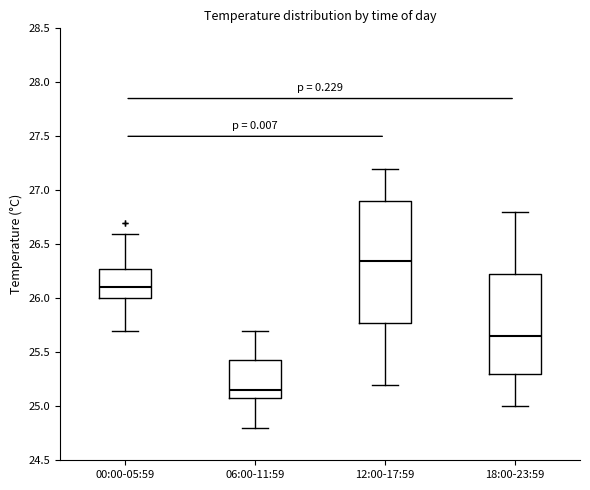

Reading left to right, read every box against the y-axis: the position of its median line, the range the box covers, and the ends of its whiskers. The values are not printed on the chart, so give them approximately, as read against the axis.

00:00-05:59: median 26.10, box 26.00 to 26.30, whiskers 25.70 to 26.60
06:00-11:59: median 25.15, box 25.10 to 25.45, whiskers 24.80 to 25.70
12:00-17:59: median 26.35, box 25.80 to 26.90, whiskers 25.20 to 27.20
18:00-23:59: median 25.65, box 25.30 to 26.25, whiskers 25.00 to 26.80